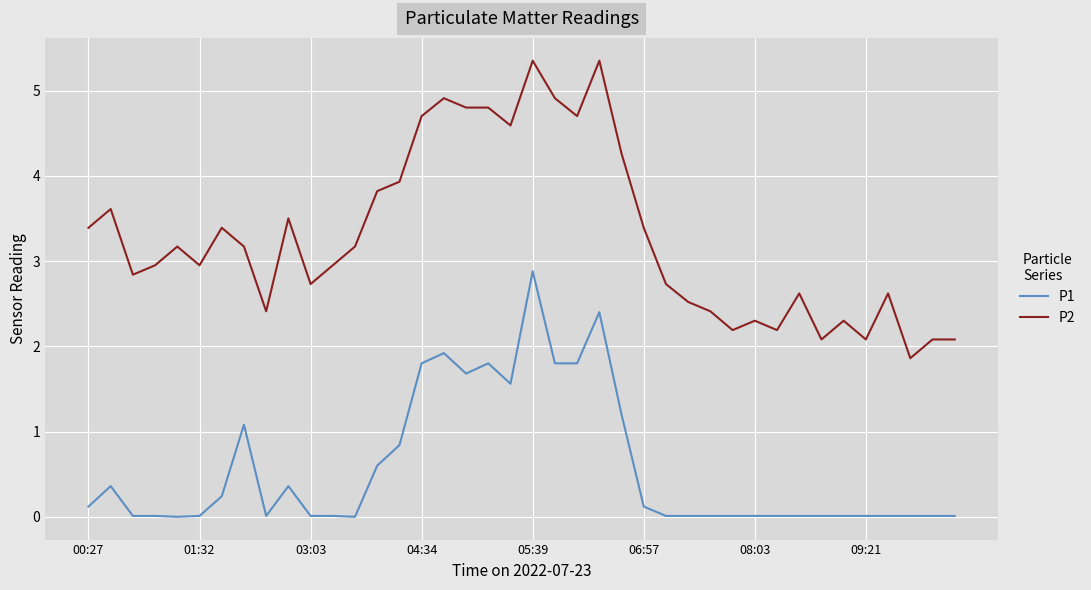

True or false: P1 and P2 intersect in this chart.

False